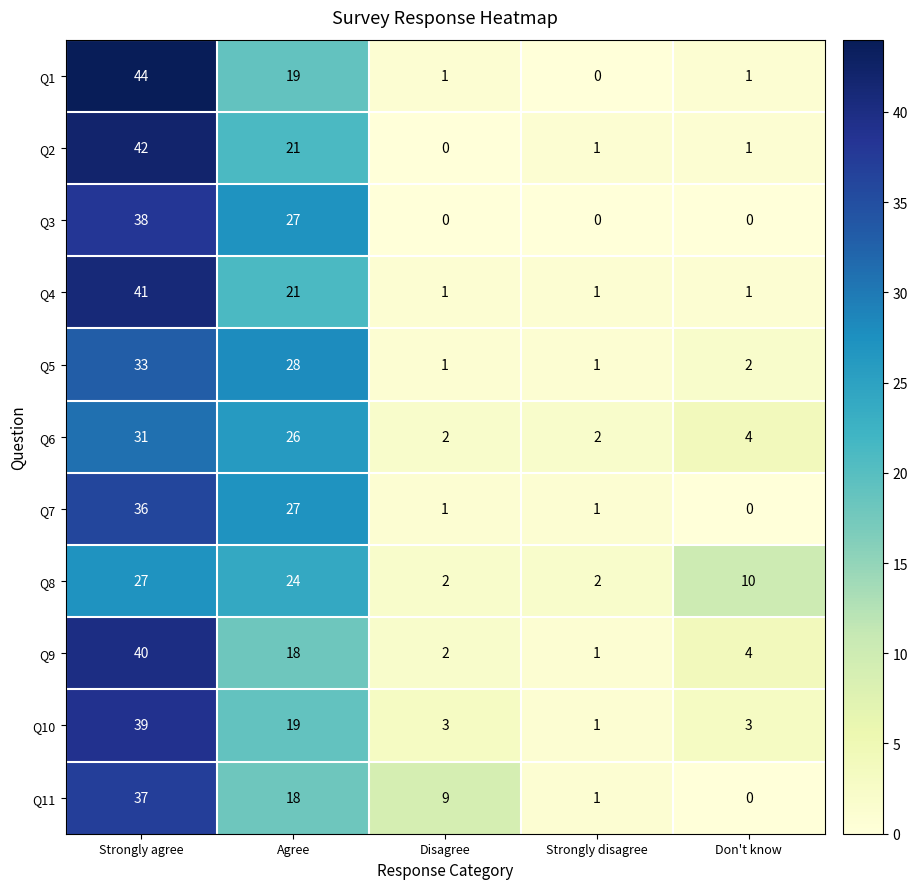

Which series has the largest range (max minus min)?

Q1